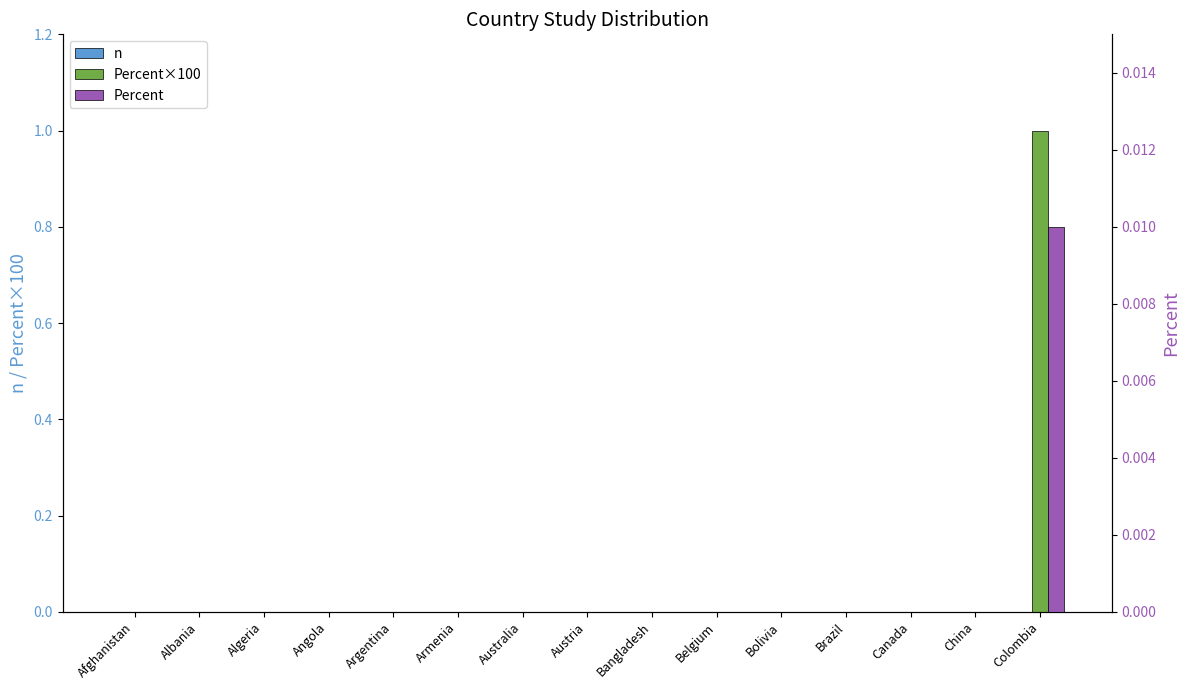

List the labels in order of Percent value, smallest first.

Afghanistan, Albania, Algeria, Angola, Argentina, Armenia, Australia, Austria, Bangladesh, Belgium, Bolivia, Brazil, Canada, China, Colombia